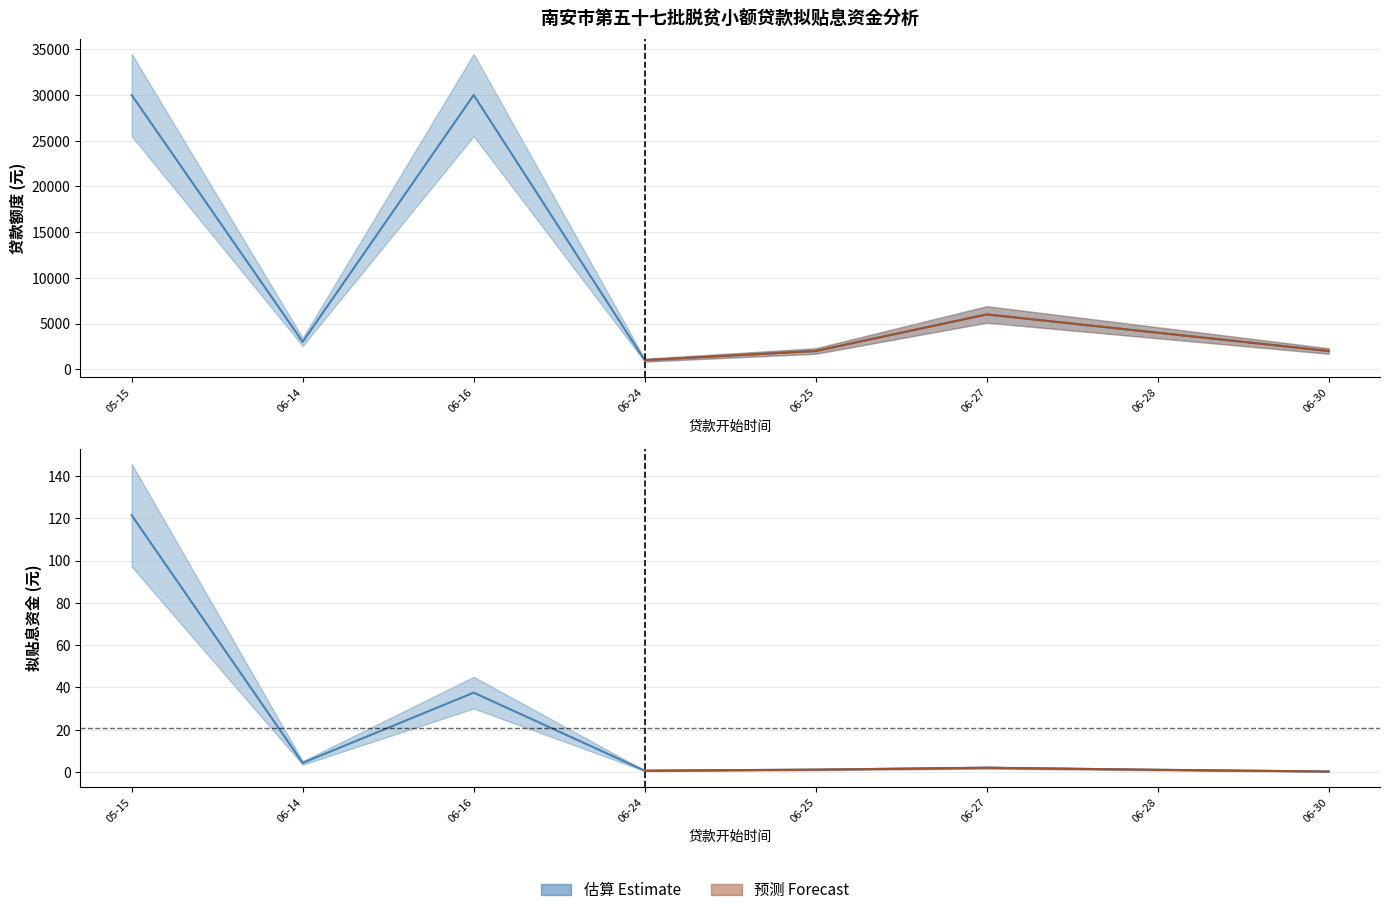

At which label does 贷款额度 first exceed 4000?

05-15